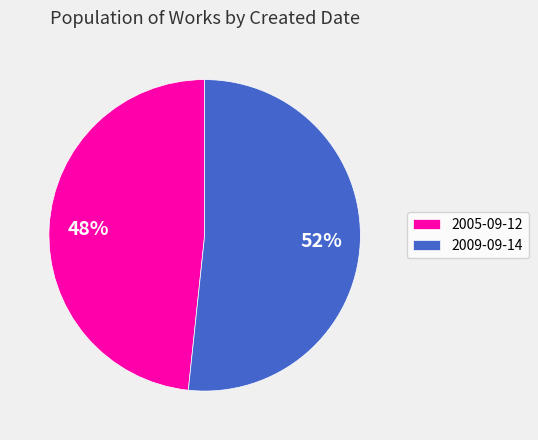

Count the number of slices in the pie.

2